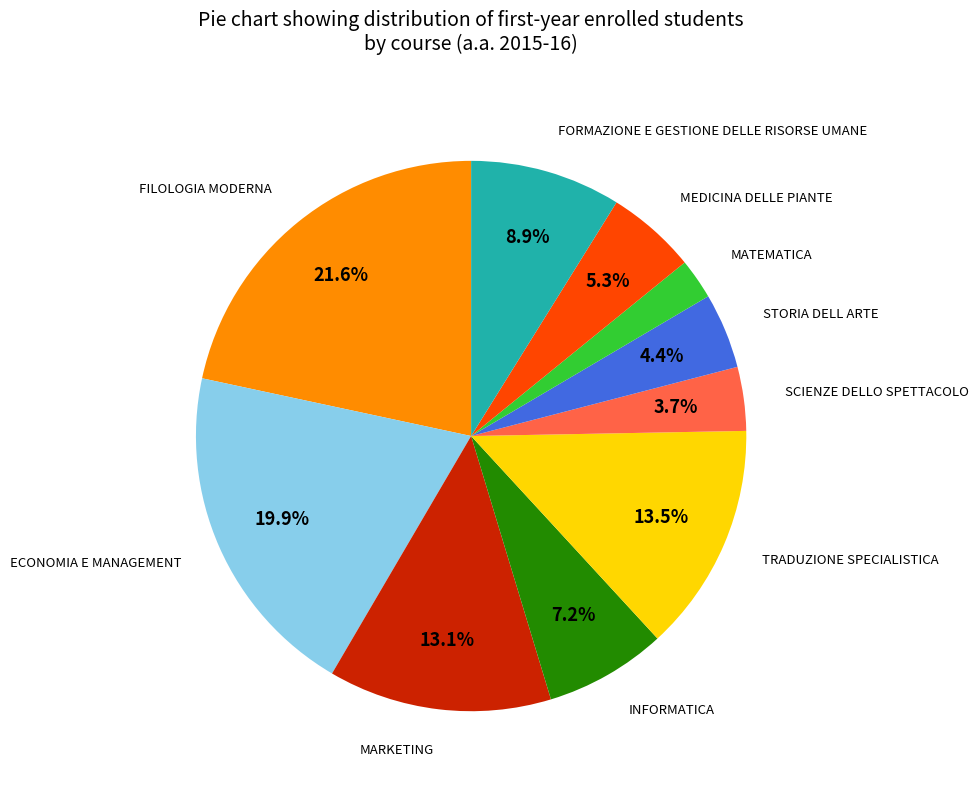

Is there any slice that represents more than half of the pie?

No